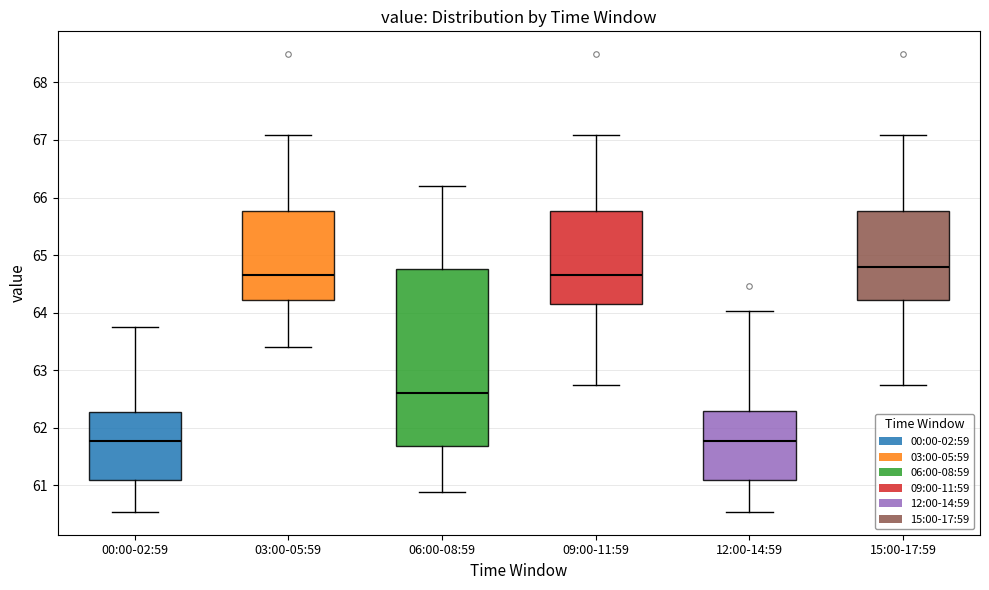

Which box has the highest median line?

15:00-17:59